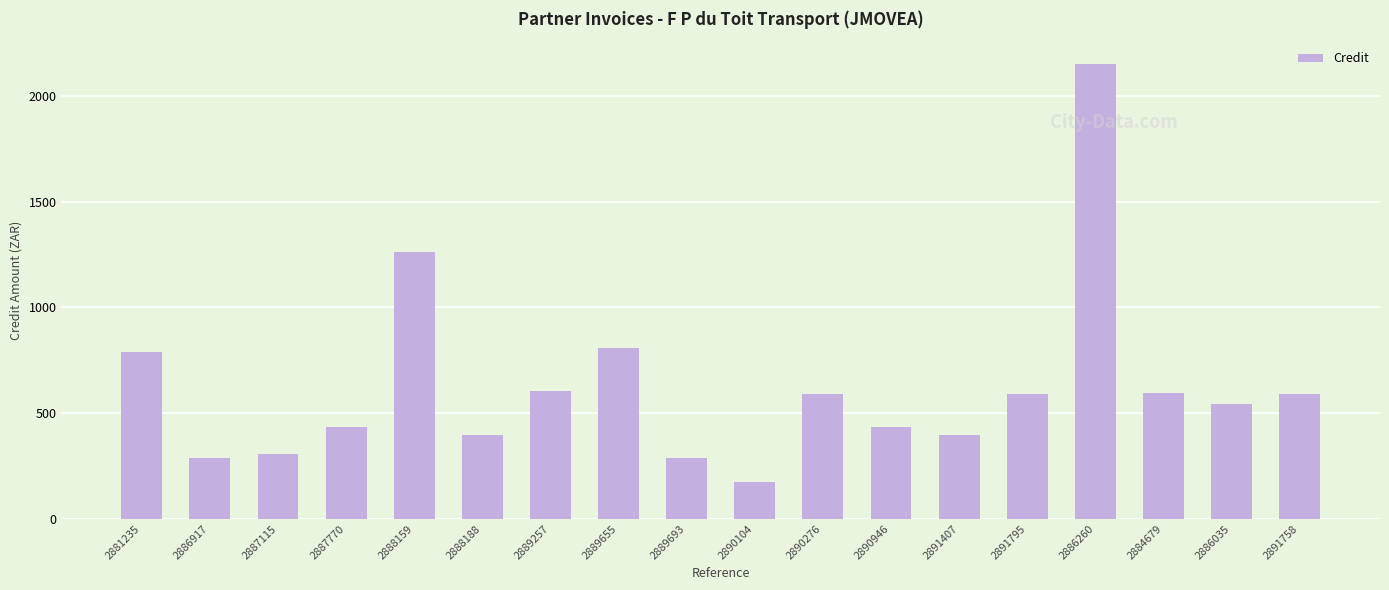

What value does the data have at 2886260?

2152.1